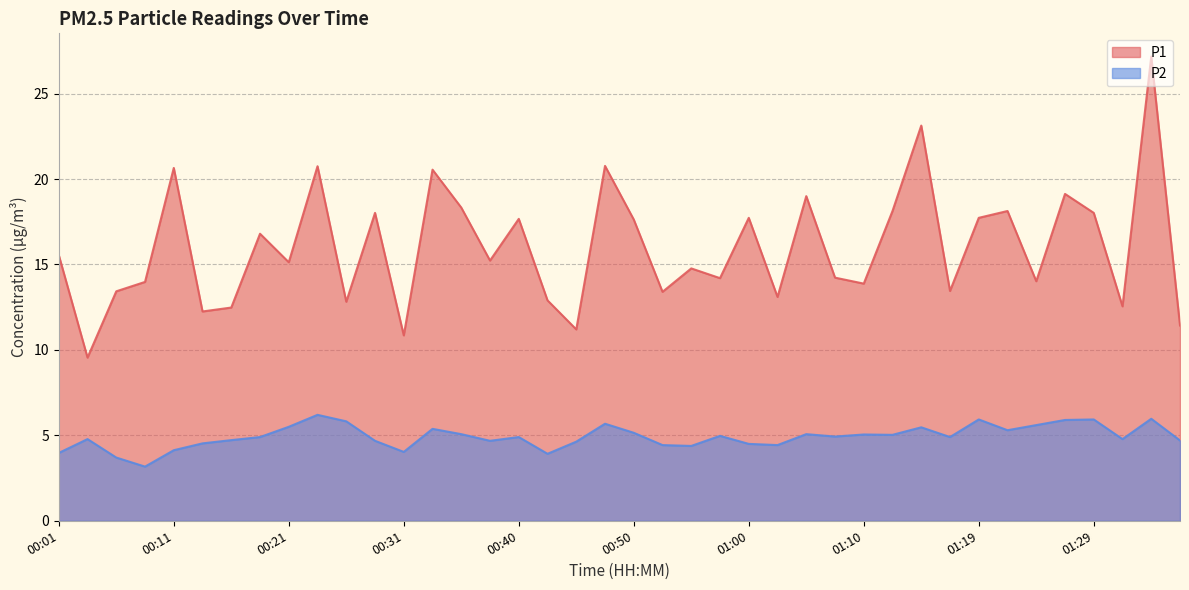

Reading left to right, what are all the values shown in this chart?

P1: 15.6	9.6	13.4	14.0	20.6	12.2	12.5	16.8	15.1	20.8	12.8	18.0	10.8	20.6	18.3	15.2	17.7	12.9	11.2	20.8	17.6	13.4	14.8	14.2	17.7	13.1	19.0	14.2	13.9	18.1	23.1	13.4	17.7	18.1	14.0	19.1	18.0	12.6	27.2	11.4
P2: 4.0	4.8	3.7	3.2	4.1	4.5	4.7	4.9	5.5	6.2	5.8	4.7	4.0	5.4	5.1	4.7	4.9	3.9	4.6	5.7	5.2	4.4	4.4	5.0	4.5	4.4	5.1	4.9	5.0	5.0	5.5	4.9	5.9	5.3	5.6	5.9	5.9	4.8	6.0	4.7